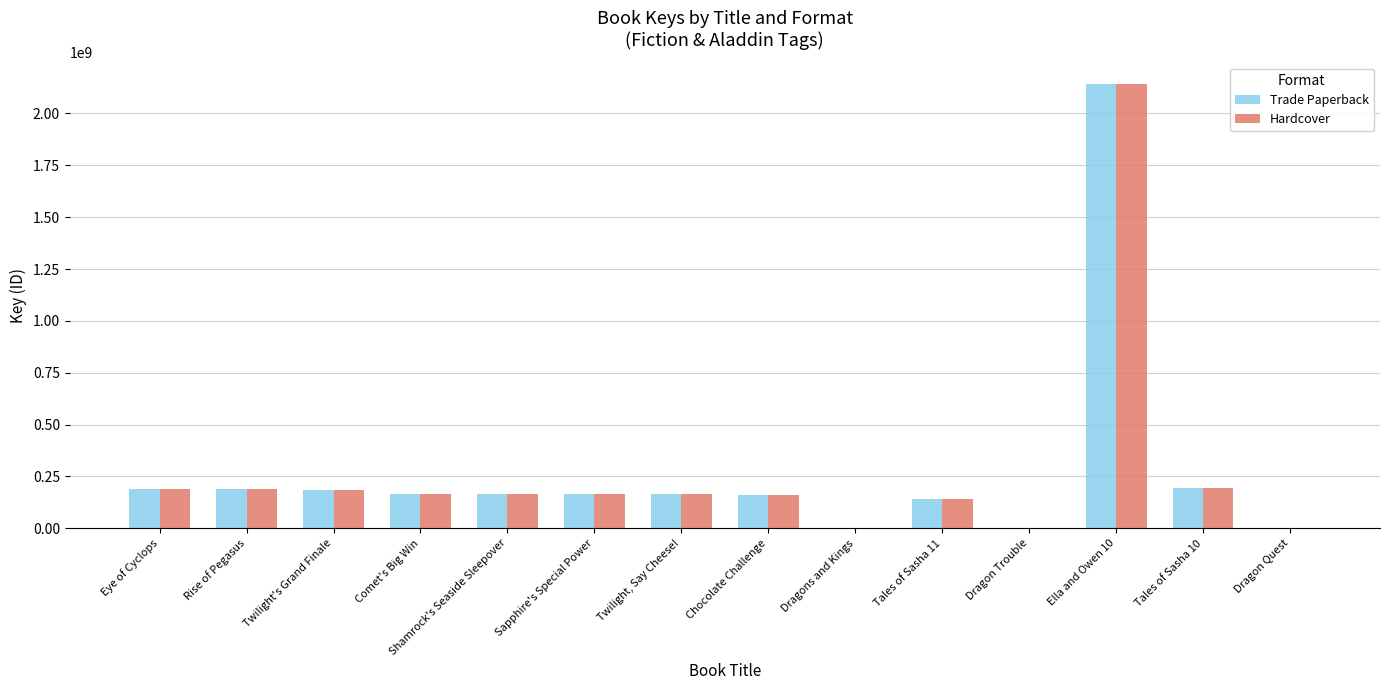

Is it true that Trade Paperback equals 80237786 at Comet's Big Win?

False